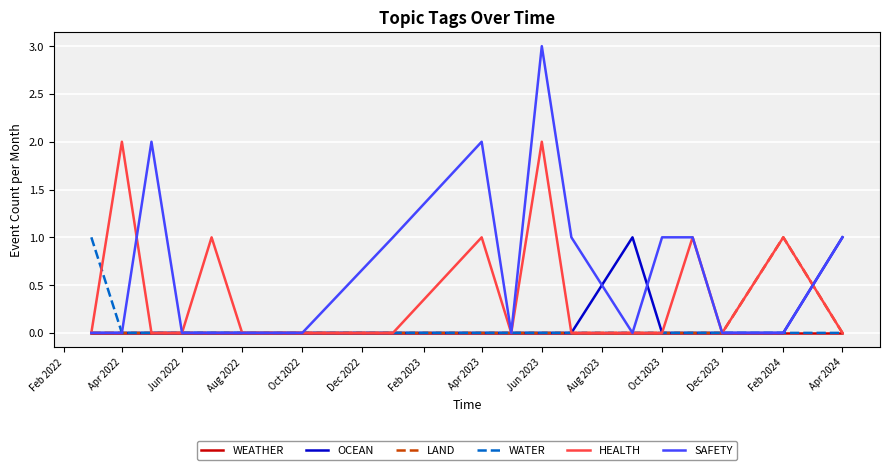

Which series has the widest spread of values?

SAFETY